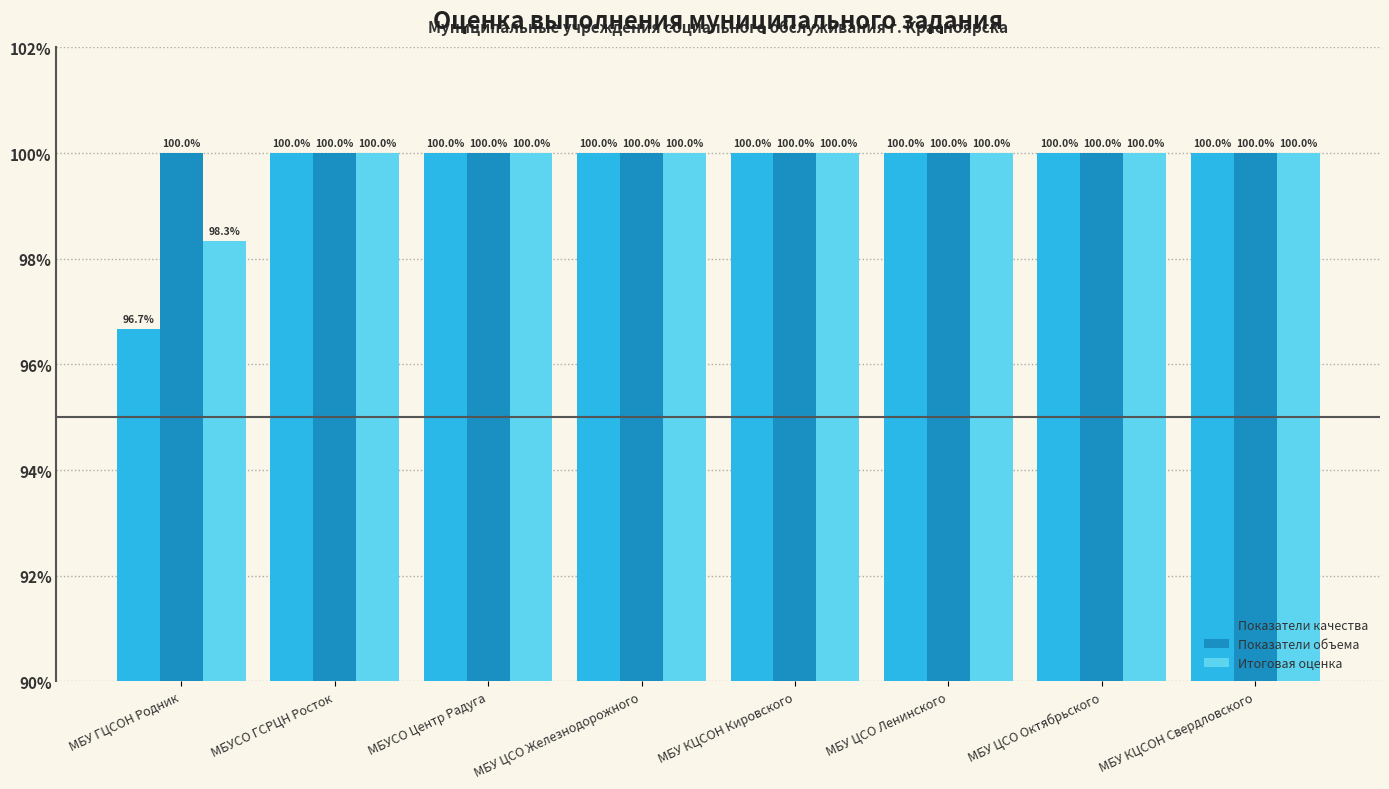

List the series in order of their peak value, highest first.

Показатели качества, Показатели объема, Итоговая оценка